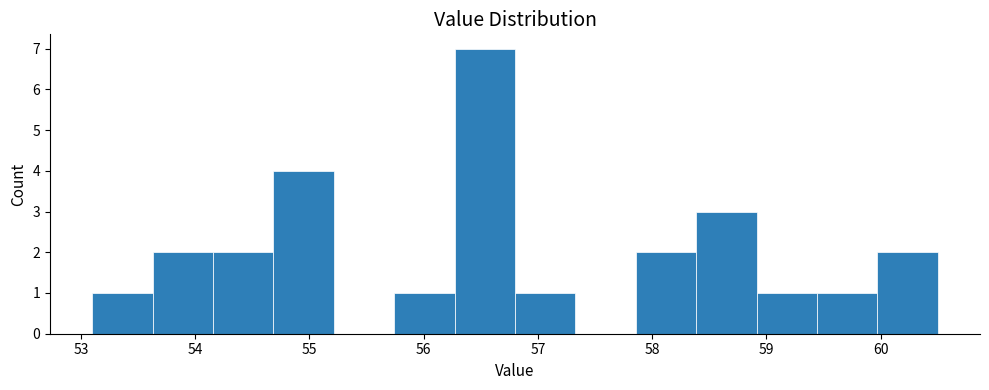

What is the height of the bar covering 53.1 to 53.6 on the x-axis? Neither the bar edges nor the heights are printed on the chart, so give them approximately, as read against the axes.

1